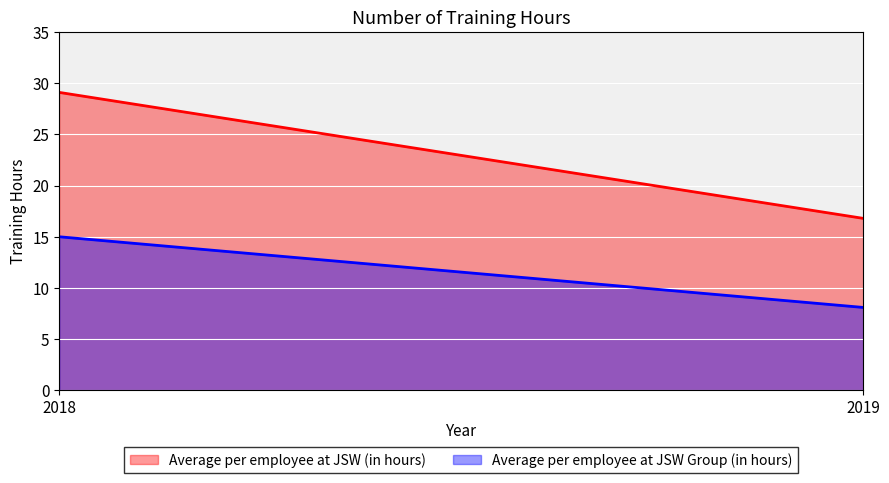

The Average per employee at JSW Group (in hours) series shows 15.0 at 2018. True or false?

True